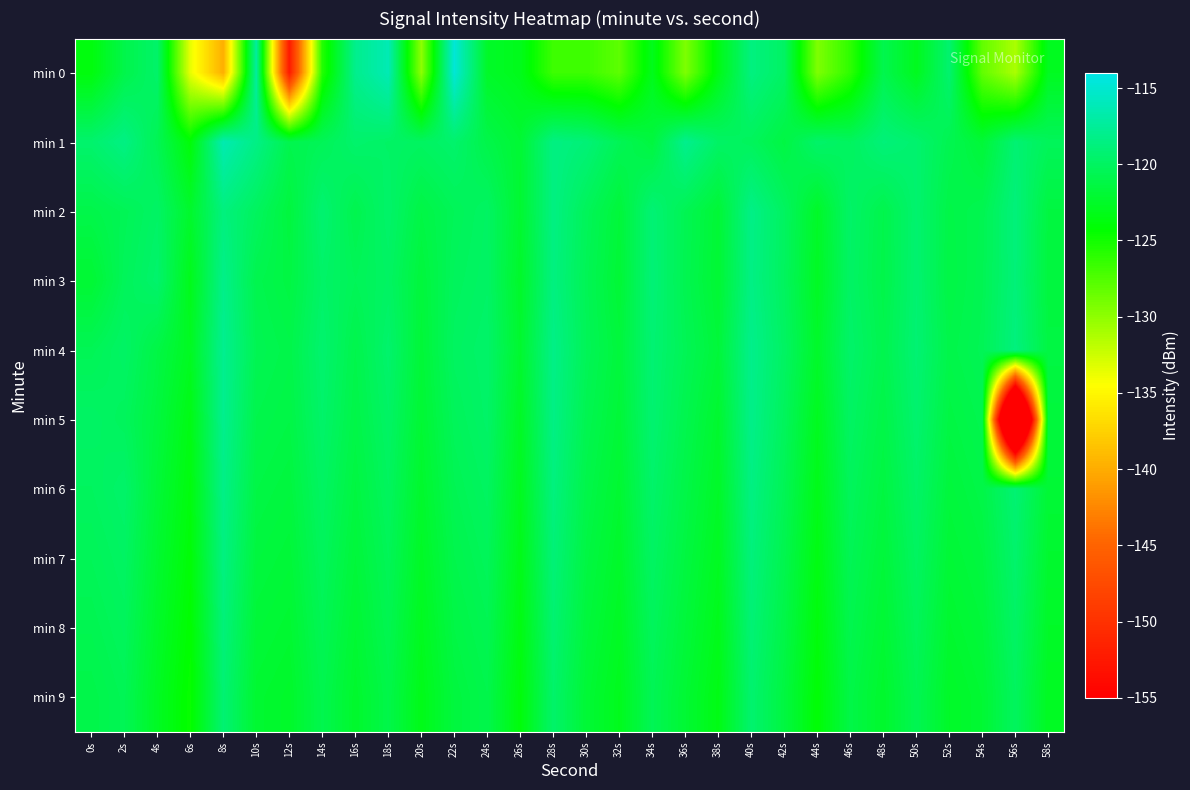

What is the smallest value displayed?

-188.9